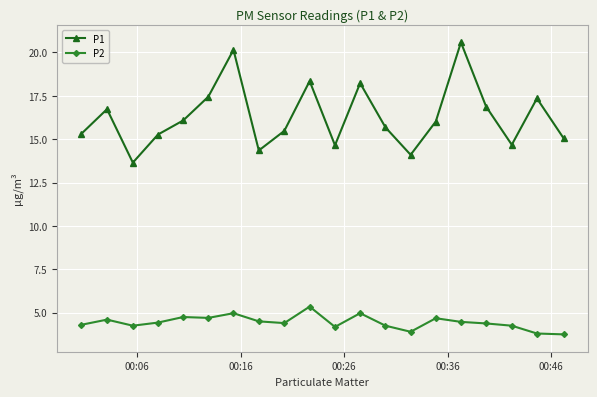

What is the lowest value of the P1 series?

13.7